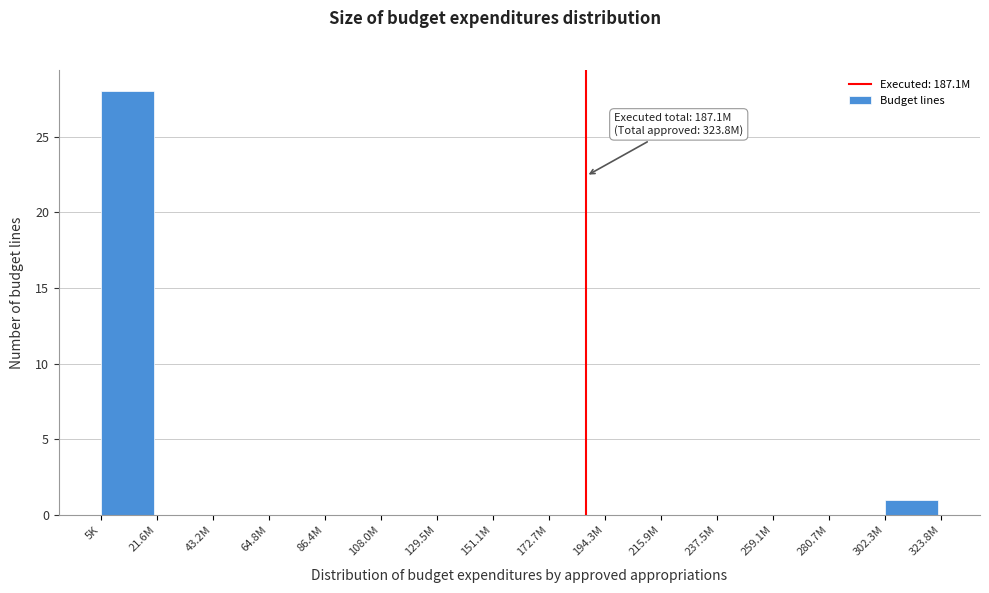

Reading left to right, transcribe all the data shown in this chart.

5K=28	21.6M=0	43.2M=0	64.8M=0	86.4M=0	108.0M=0	129.5M=0	151.1M=0	172.7M=0	194.3M=0	215.9M=0	237.5M=0	259.1M=0	280.7M=0	302.3M=1